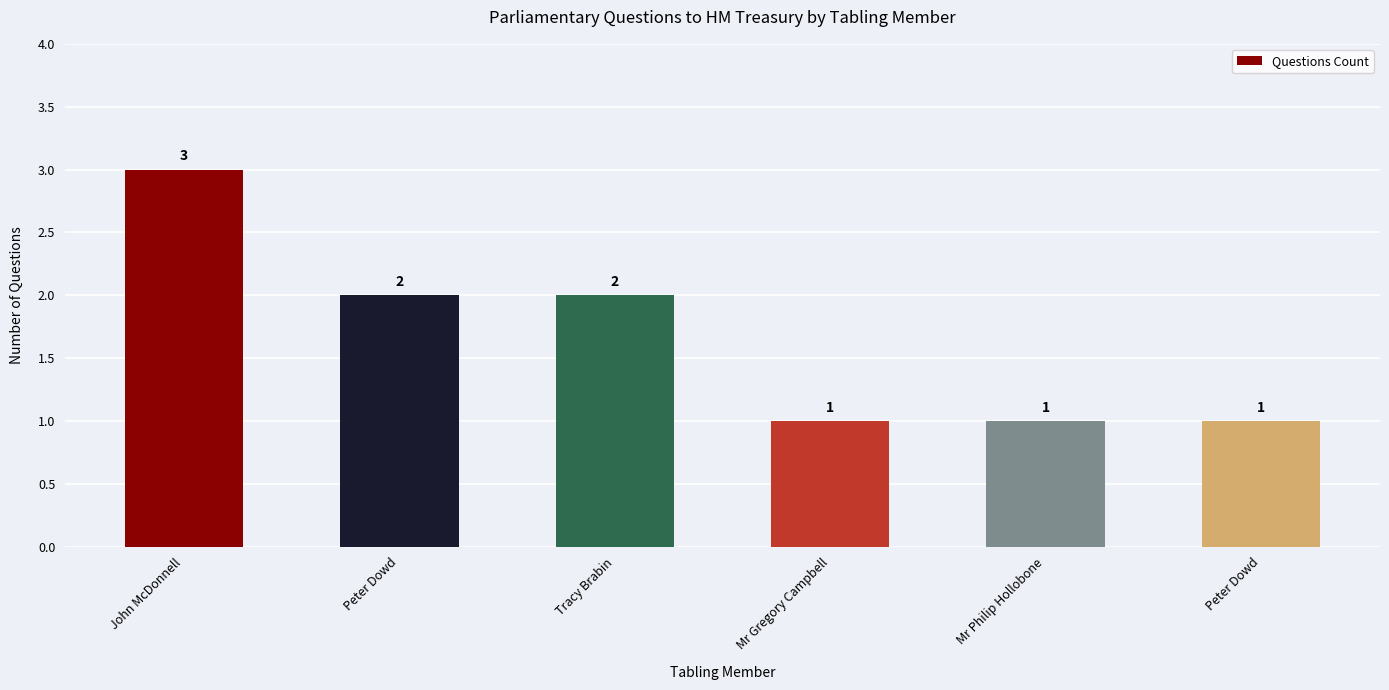

What is the smallest value displayed?

1